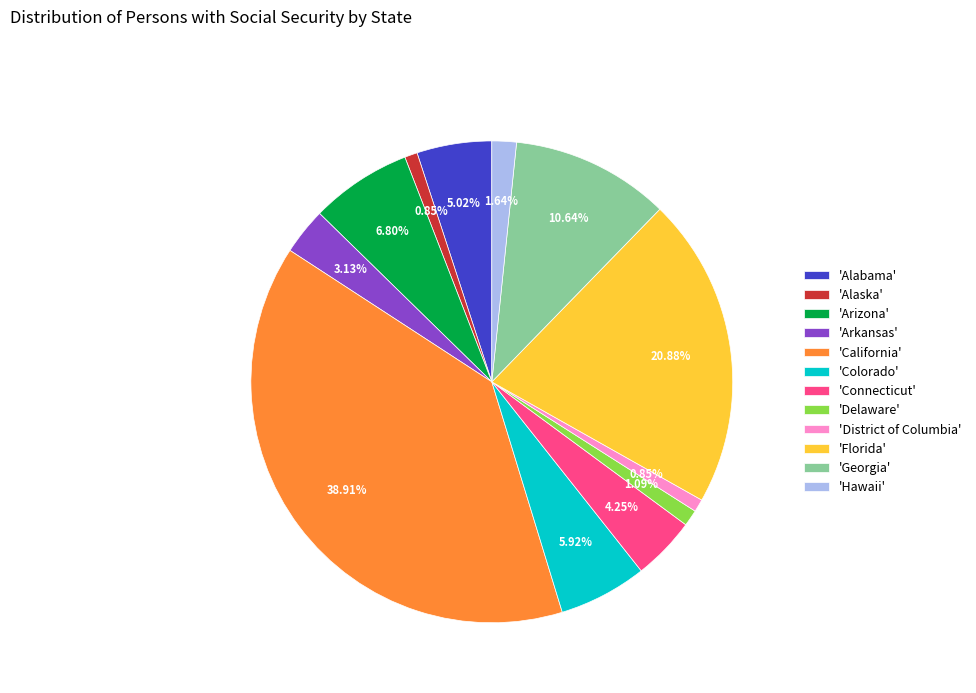

Approximately how many times larger is the value at 'Connecticut' compared to 'Colorado'?

0.7